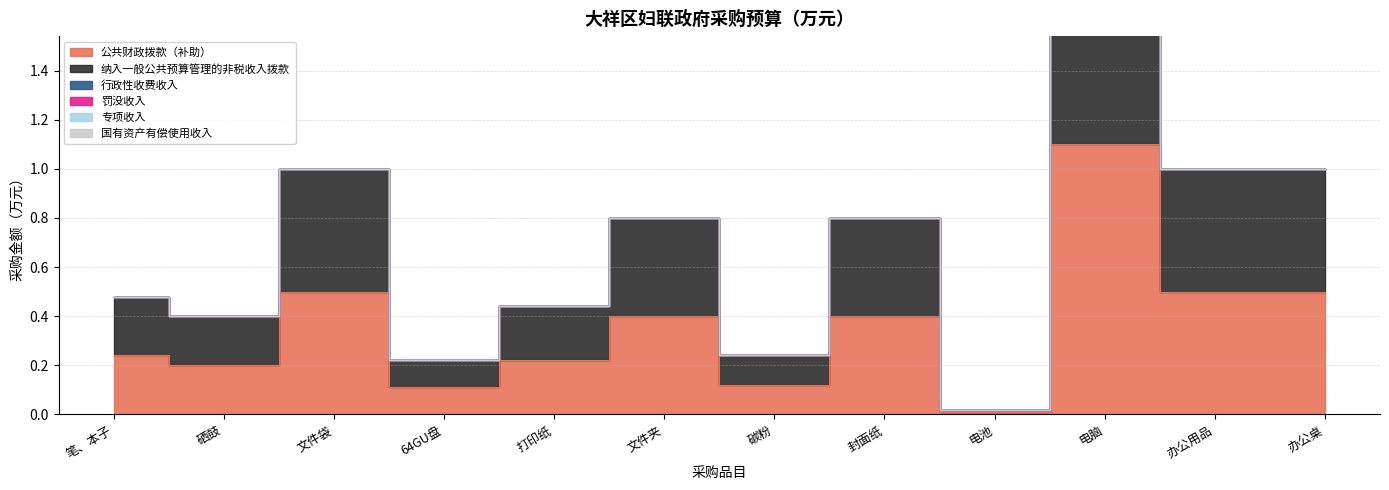

Which series has the largest range (max minus min)?

公共财政拨款（补助）